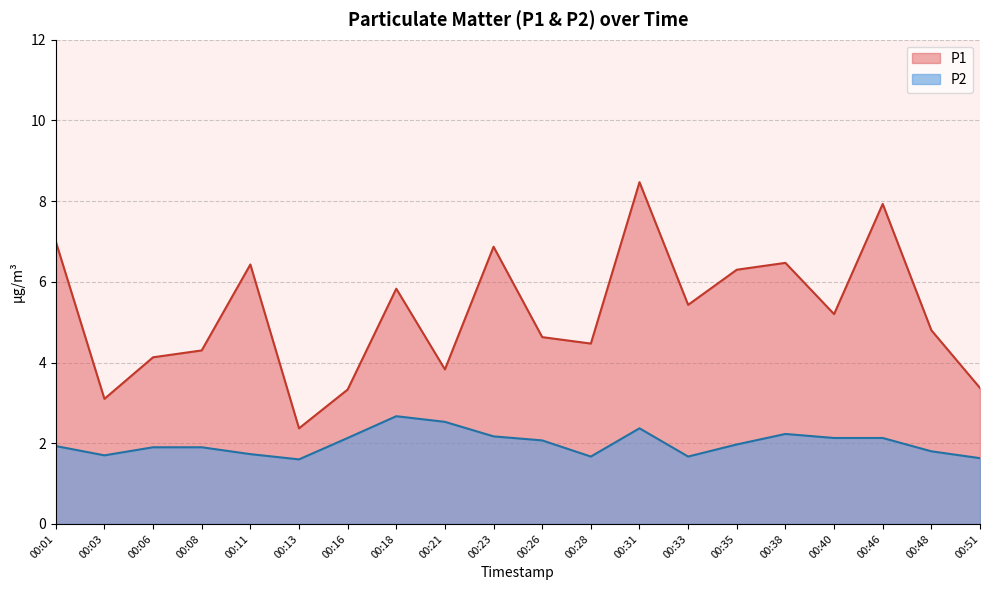

List the series in order of their peak value, lowest first.

P2, P1